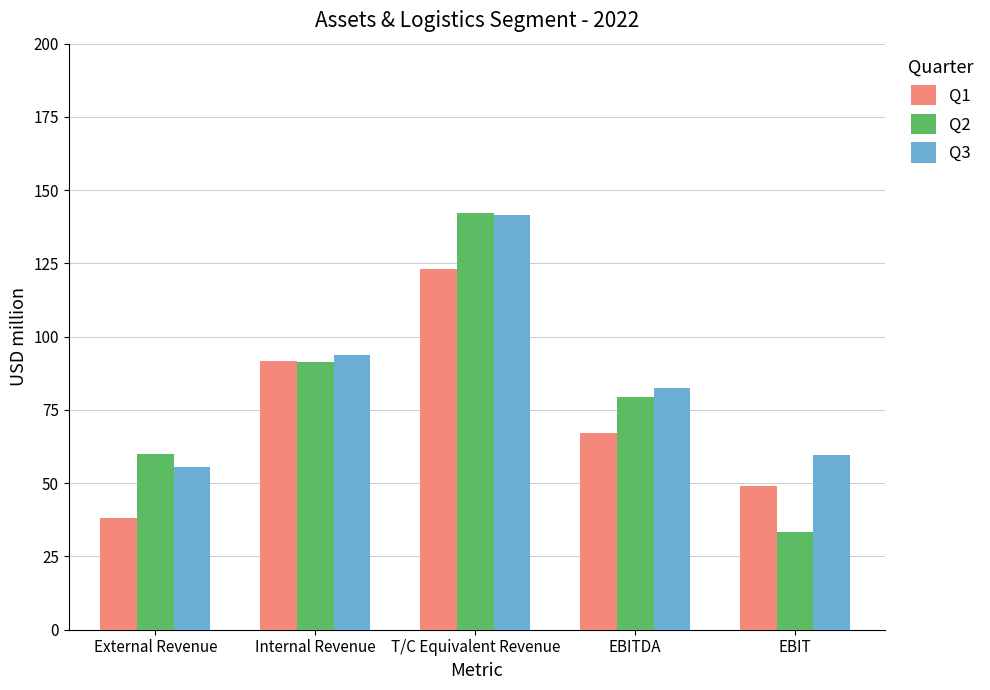

What is the sum of the Q2 values at T/C Equivalent Revenue and Internal Revenue?

233.7